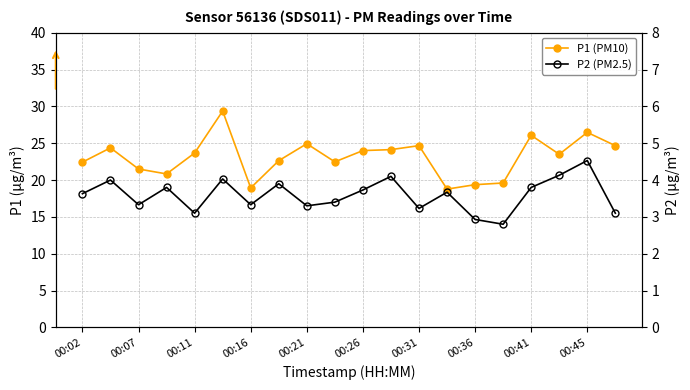

How many data points in P2 (PM2.5) are above 3?

18